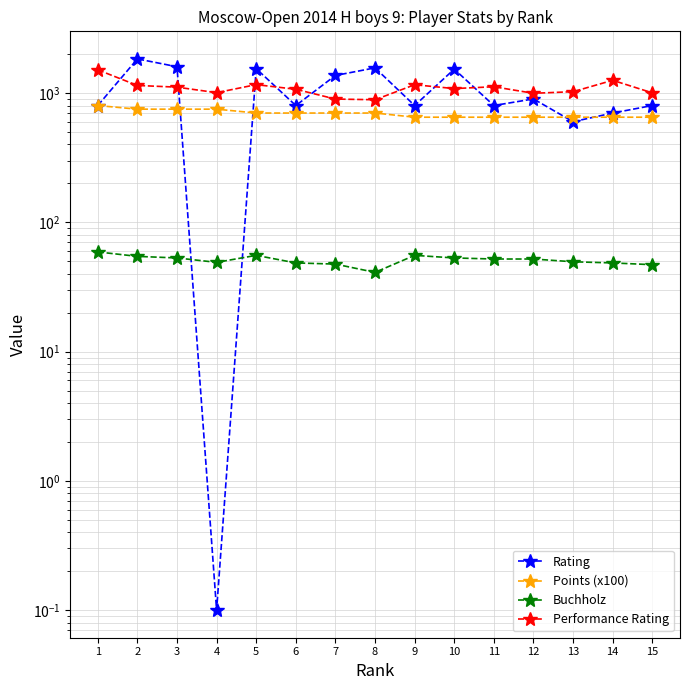

Reading left to right, extract all data points from this chart.

Rating: 1=800.0	2=1836.0	3=1597.0	4=0.1	5=1543.0	6=800.0	7=1367.0	8=1565.0	9=800.0	10=1530.0	11=800.0	12=900.0	13=600.0	14=700.0	15=800.0
Points (x100): 1=800.0	2=750.0	3=750.0	4=750.0	5=700.0	6=700.0	7=700.0	8=700.0	9=650.0	10=650.0	11=650.0	12=650.0	13=650.0	14=650.0	15=650.0
Buchholz: 1=59.0	2=54.5	3=53.0	4=49.0	5=55.5	6=48.5	7=47.5	8=41.0	9=55.5	10=53.0	11=52.0	12=52.0	13=49.5	14=48.5	15=47.0
Performance Rating: 1=1511.0	2=1144.0	3=1110.0	4=1006.0	5=1161.0	6=1069.0	7=898.0	8=887.0	9=1159.0	10=1082.0	11=1118.0	12=995.0	13=1024.0	14=1254.0	15=1003.0